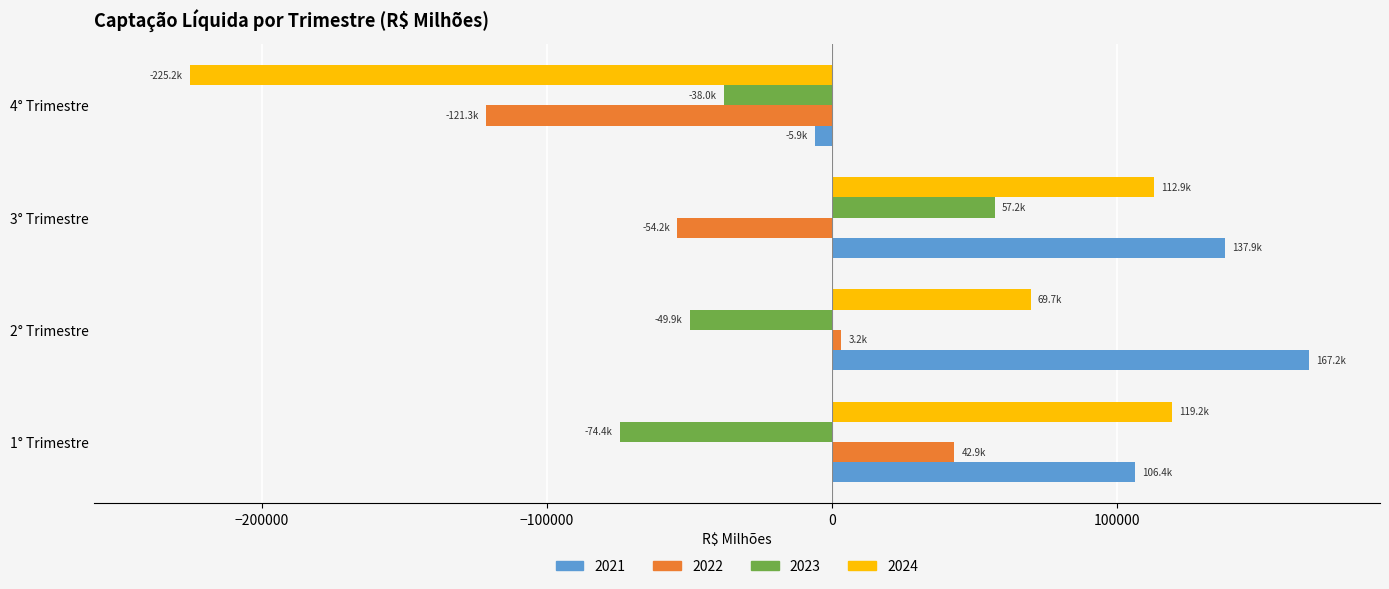

What is the average value of the 2022 series?

-32343.7